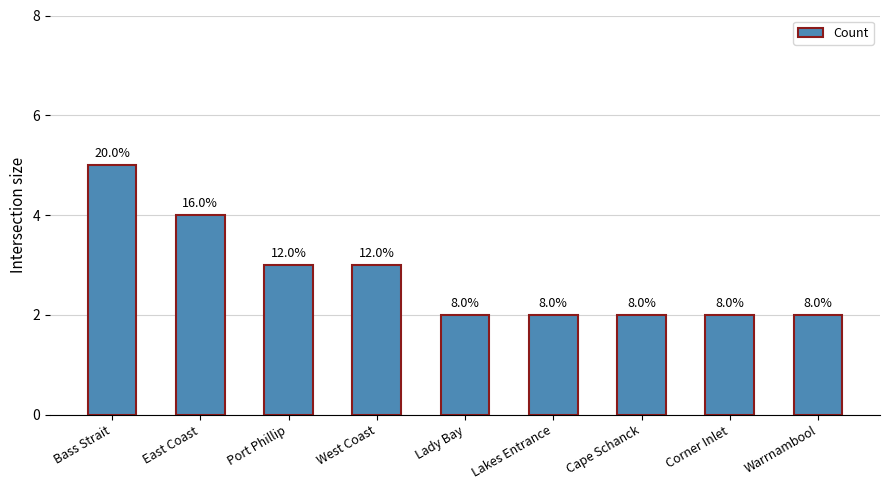

Where is the data nearest to the value 3?

Port Phillip